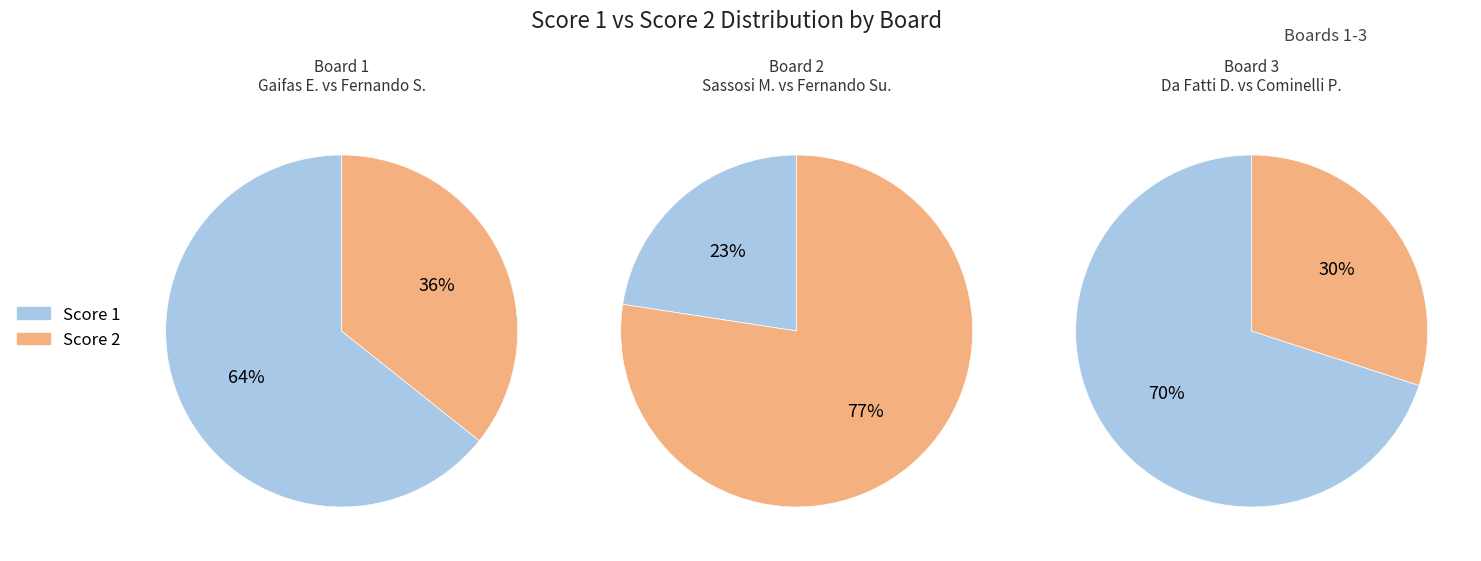

Rank the series at Board 2 from highest to lowest value.

Score 2, Score 1